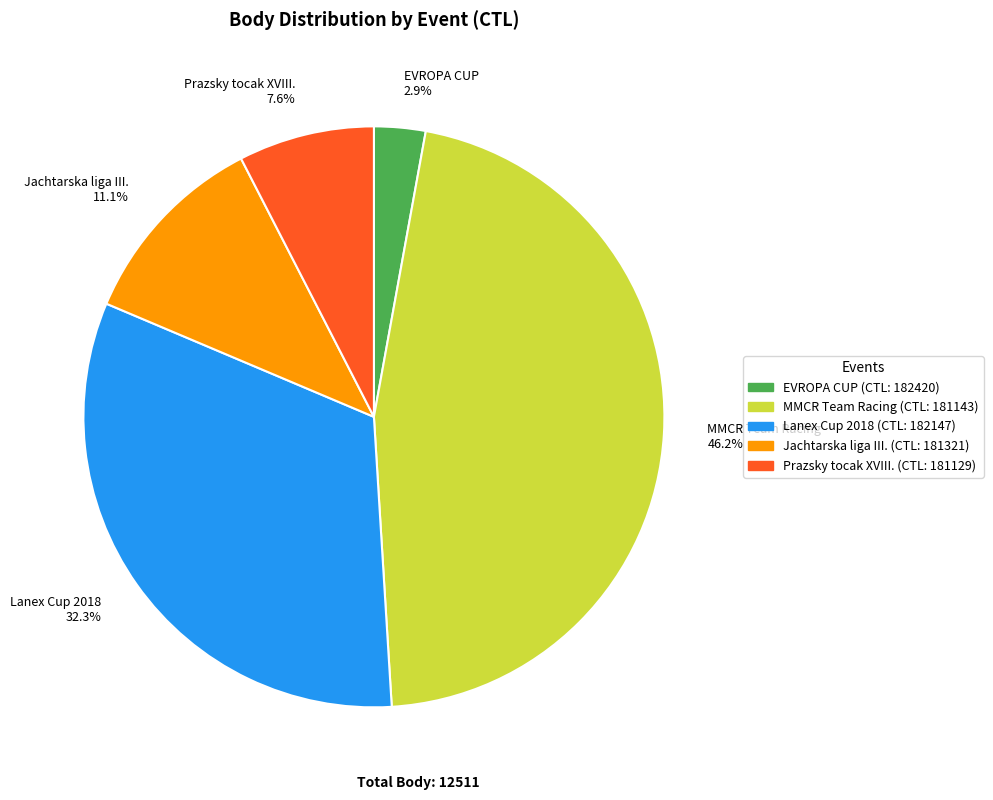

Which has a higher value, EVROPA CUP 2.9% or MMCR Team Racing 46.2%?

MMCR Team Racing 46.2%